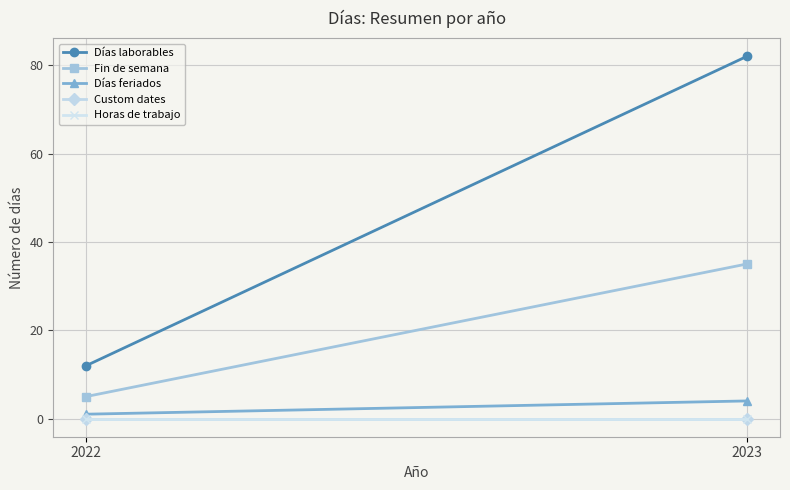

What is the average value of the Fin de semana series?

20